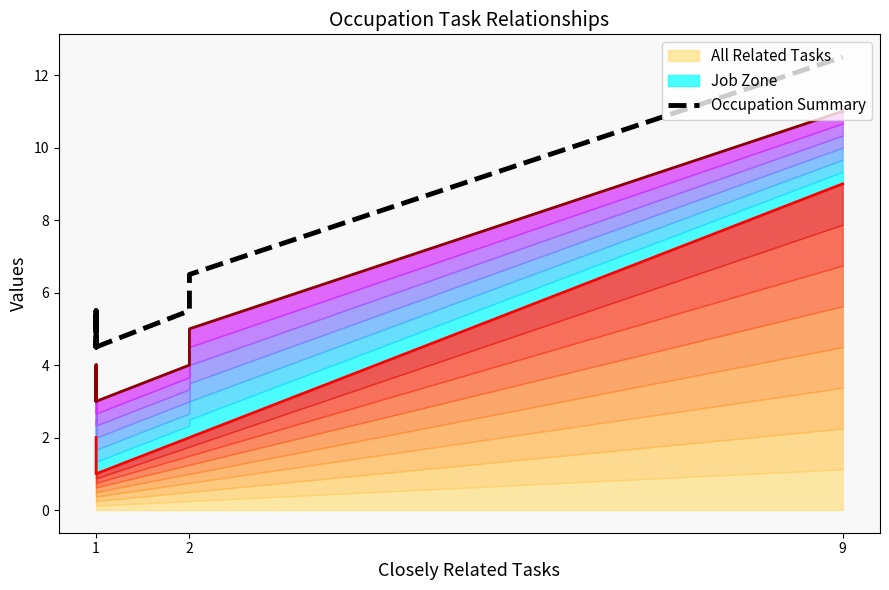

How many data points does each series have?

11